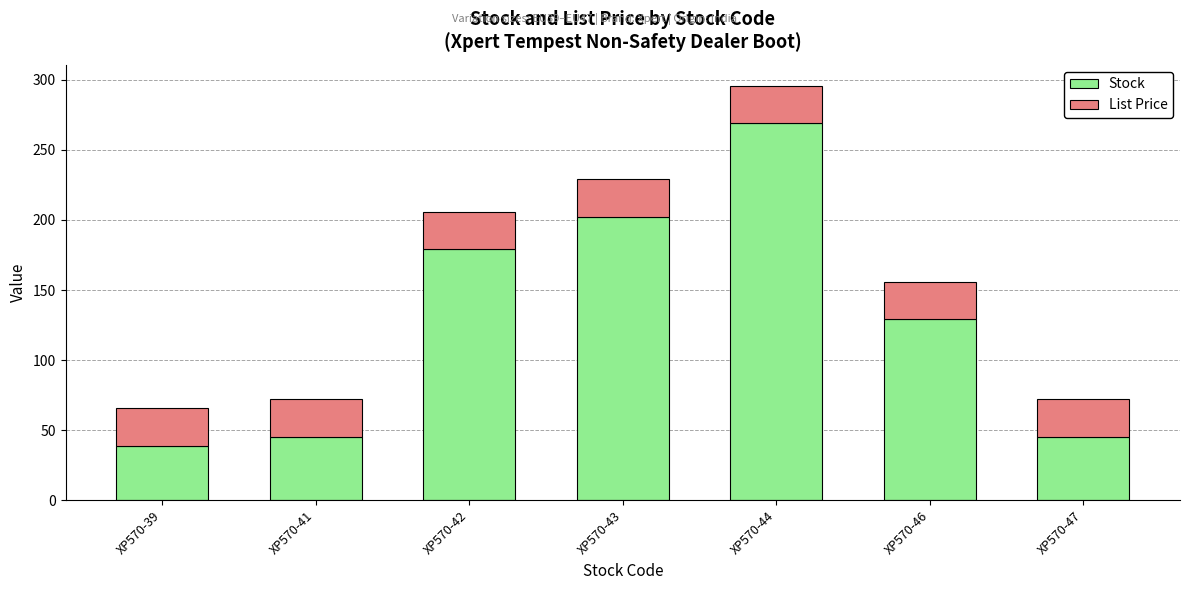

What is the difference between the Stock values at XP570-47 and XP570-44?

224.0